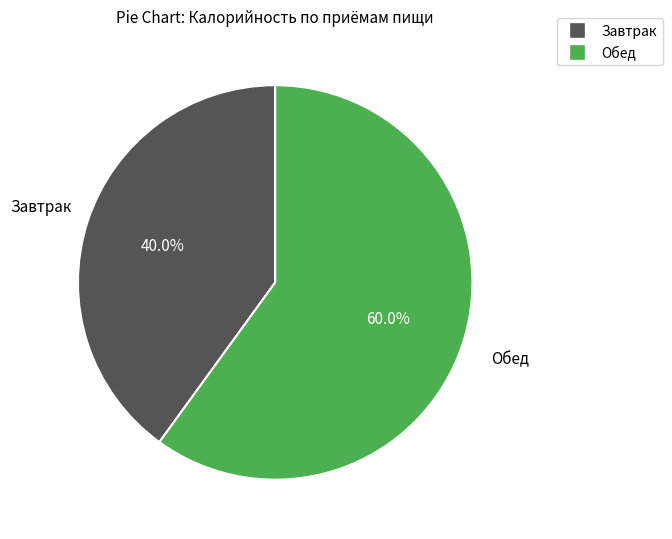

Count the number of slices in the pie.

2